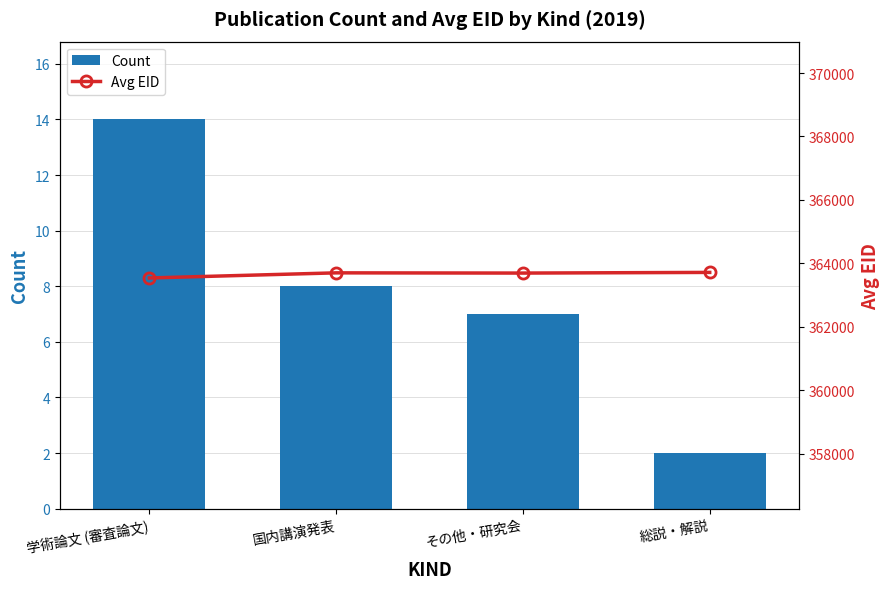

How many values in the Count series exceed 8?

1